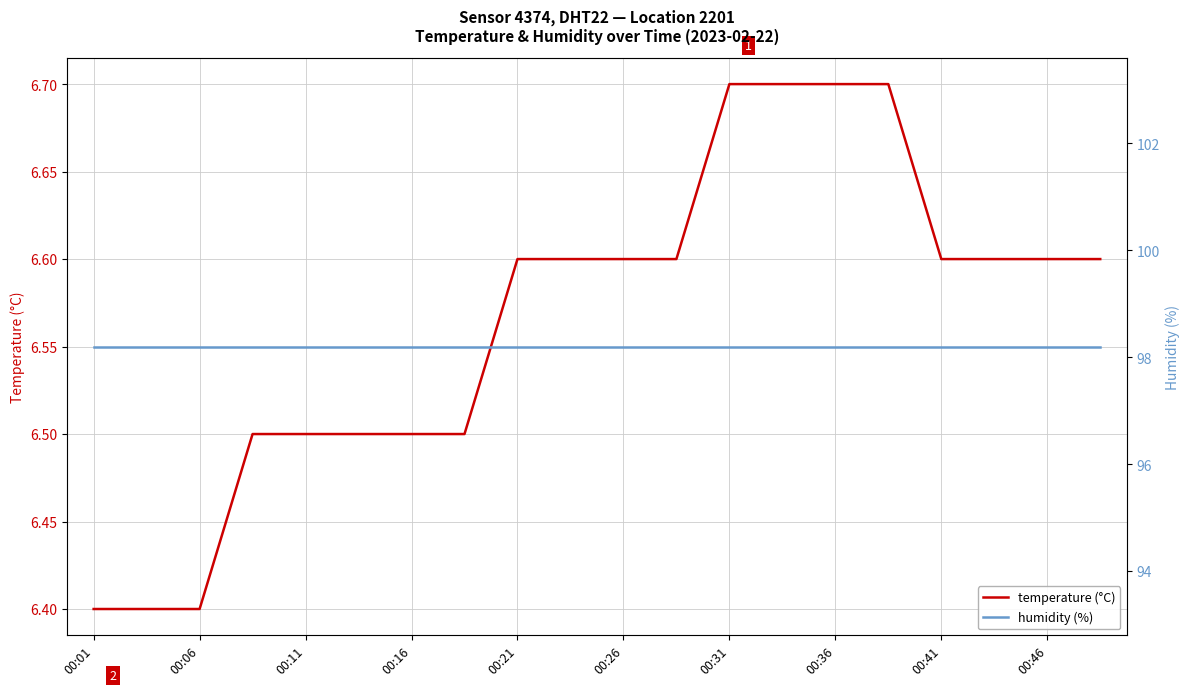

True or false: temperature (°C) has a value of 6.5 at 00:16.

True